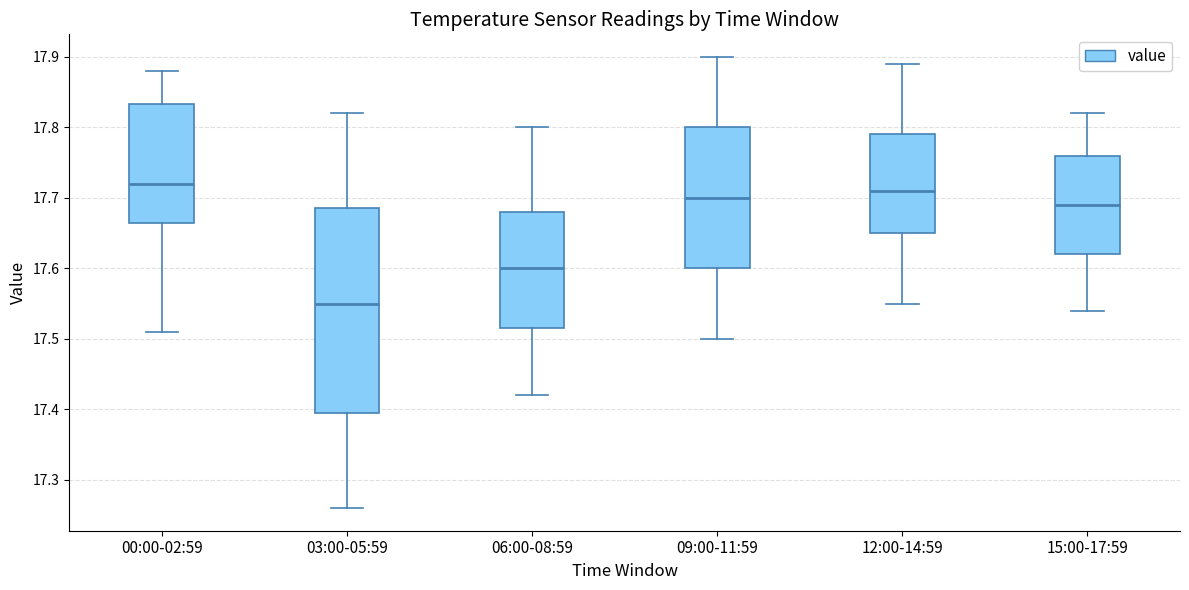

Which box has the lowest median line?

03:00-05:59